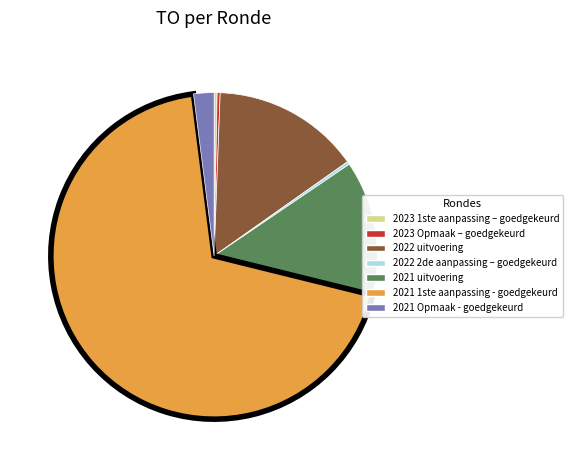

What is the largest slice in the pie chart?

2021 1ste aanpassing - goedgekeurd